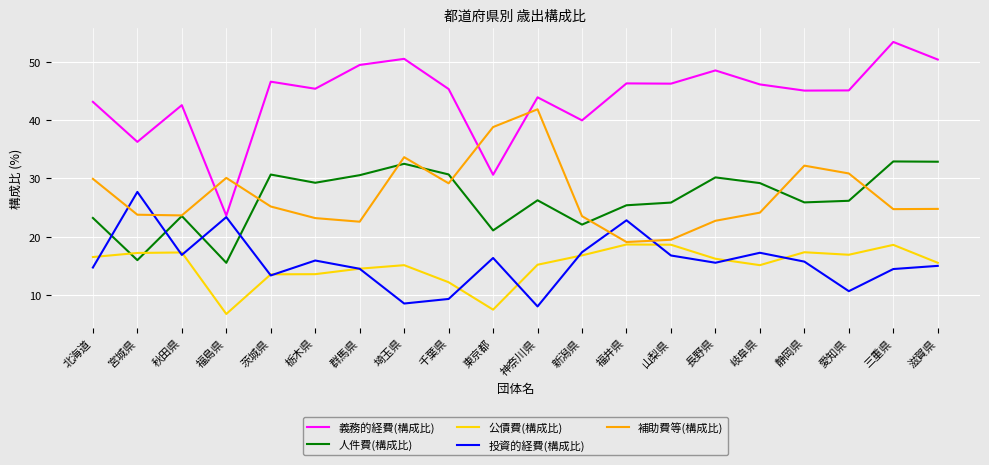

What position from the left is 新潟県?

12